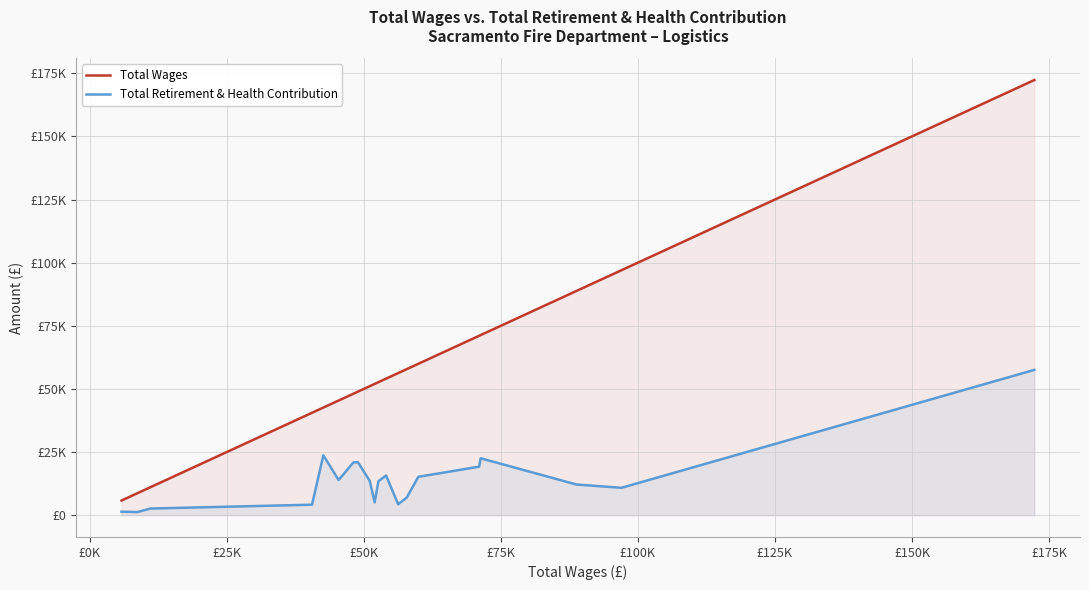

Rank the series by their average value, from lowest to highest.

Total Retirement & Health Contribution, Total Wages